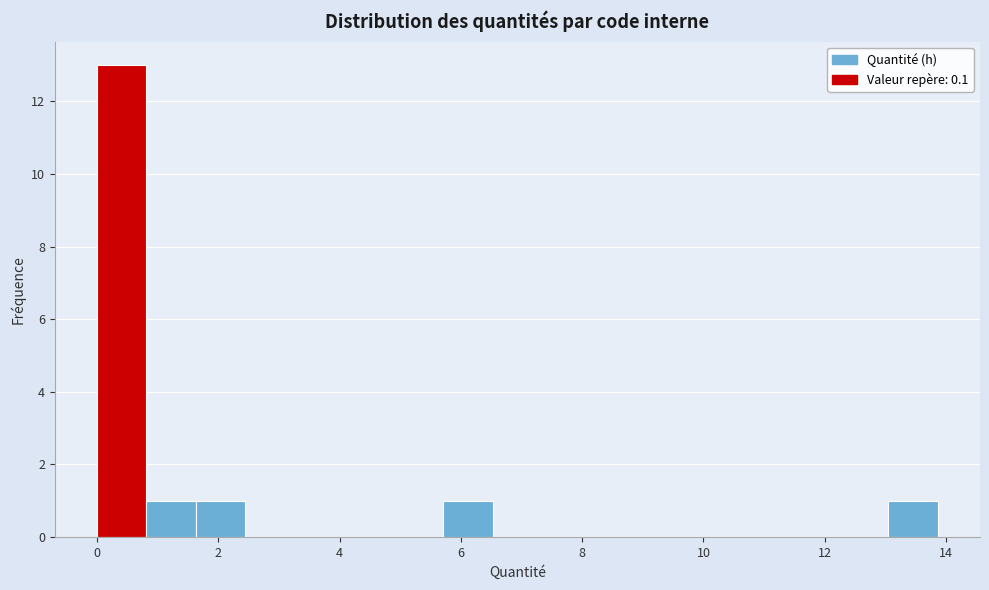

Which range on the x-axis has the tallest bar?

0.0 to 0.8